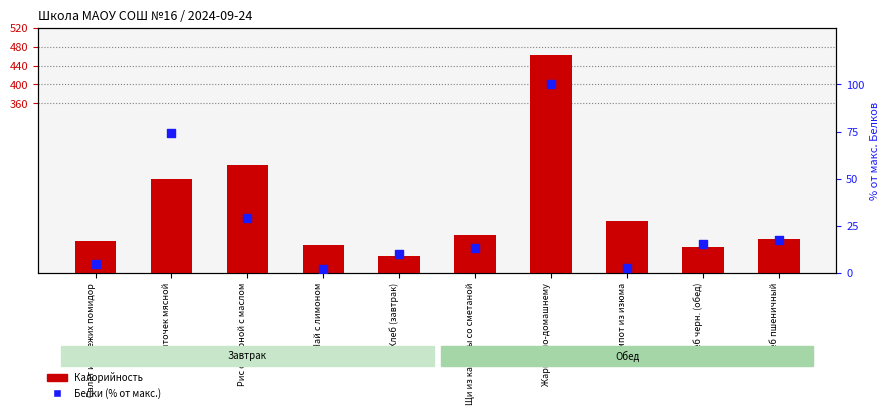

At how many categories does at least one series exceed 225?

2